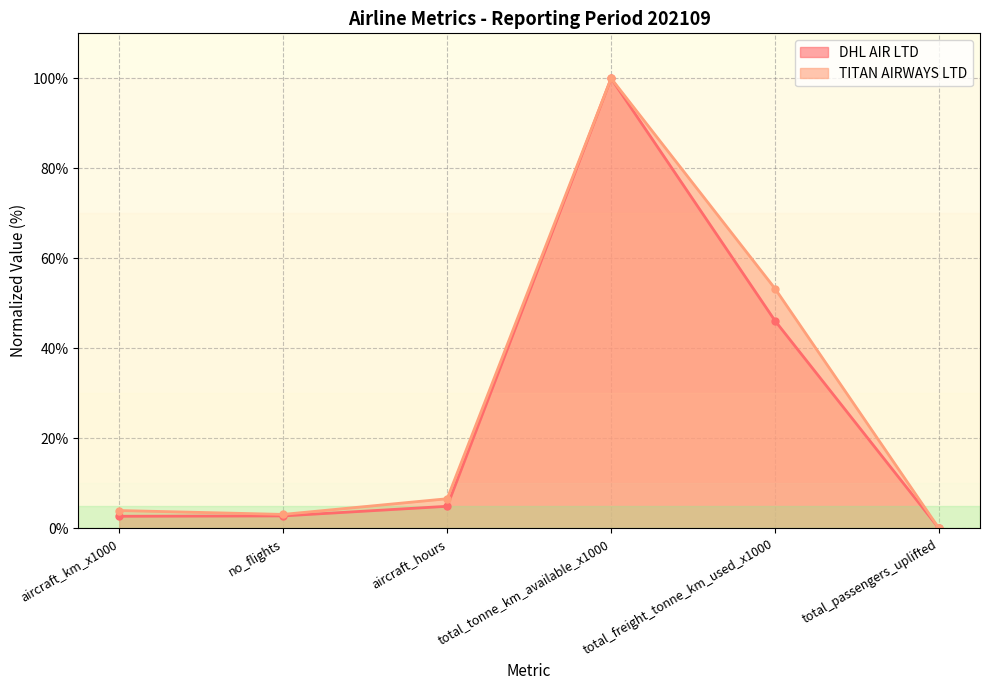

The value of TITAN AIRWAYS LTD at total_freight_tonne_km_used_x1000 is 27.8. True or false?

False